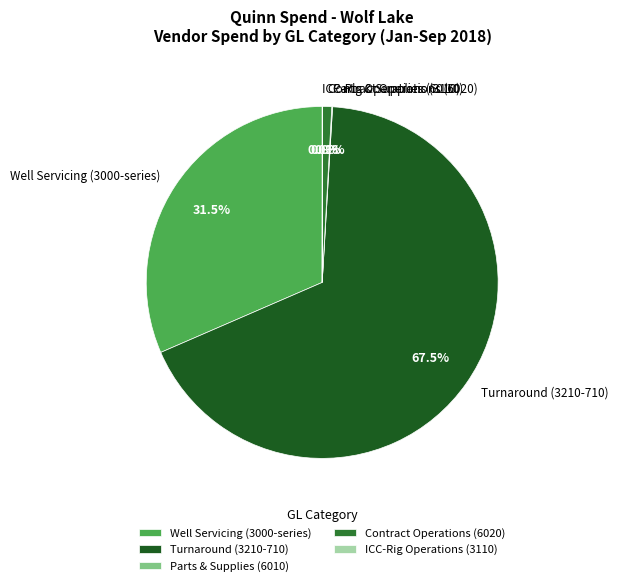

Is there any slice that represents more than half of the pie?

Yes